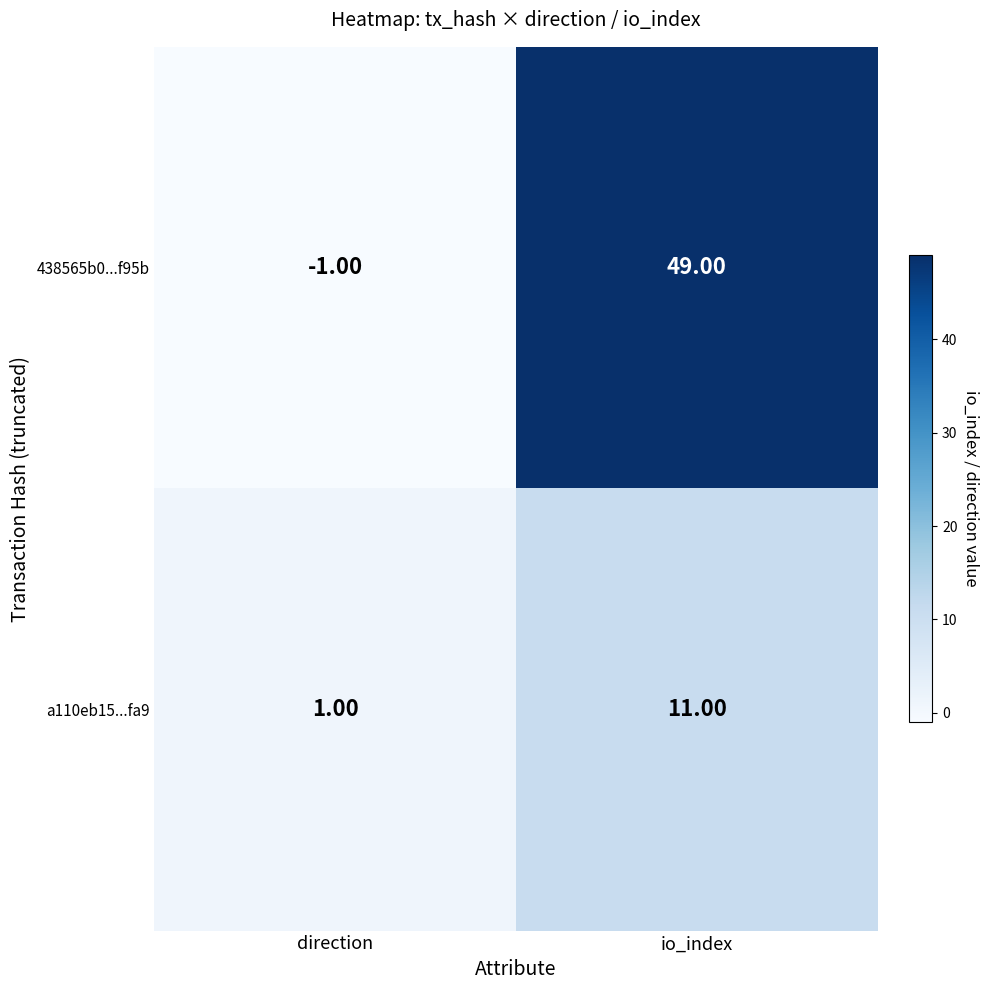

What is the sum of the a110eb15...fa9 values at io_index and direction?

12